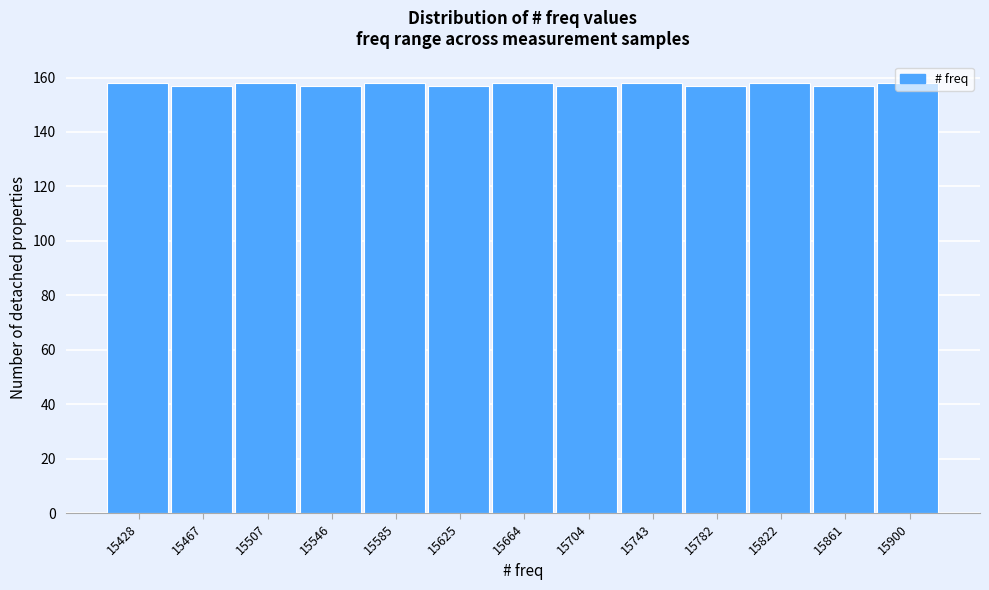

What is the sum of the values at 15507 and 15822?

316